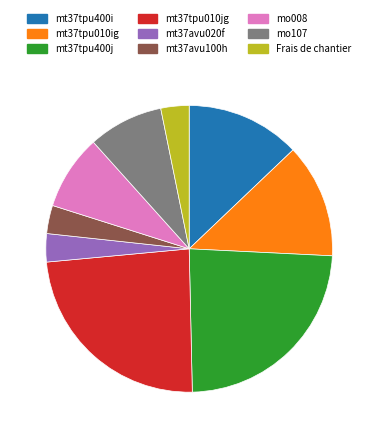

What is the ratio of the value at mt37tpu400j to the value at mt37avu100h?

7.5